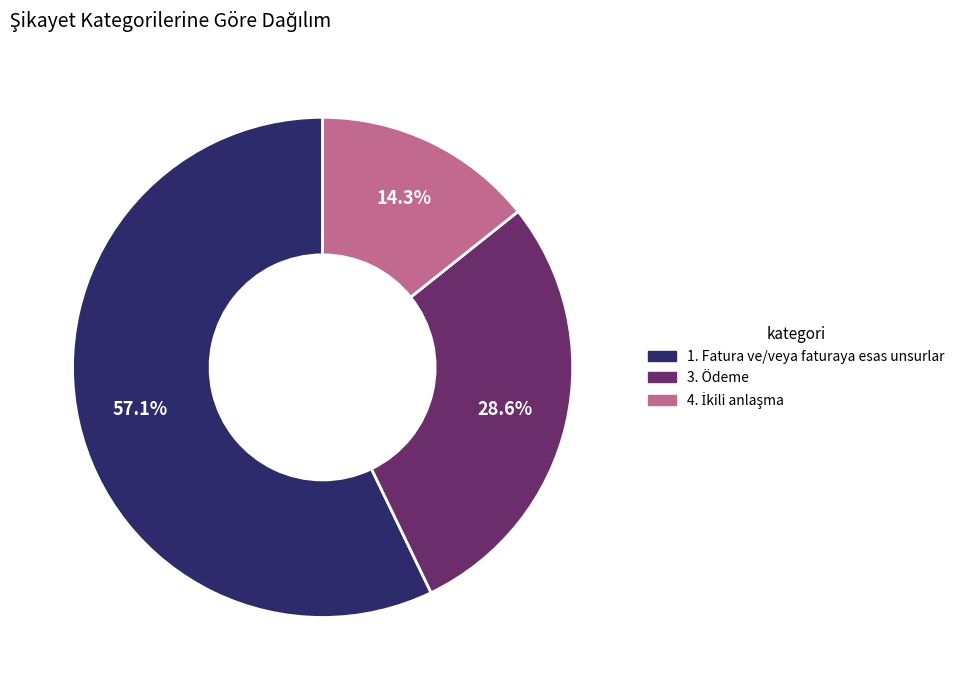

To the nearest percent, what portion does 1. Fatura ve/veya faturaya esas unsurlar represent?

57%